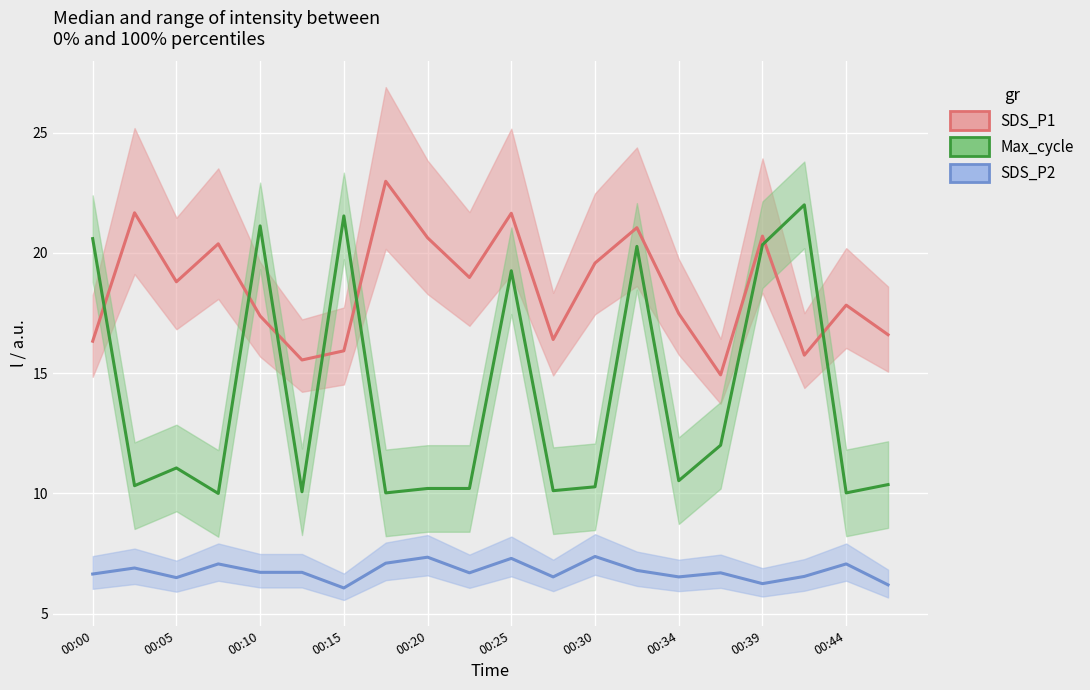

Is the value of SDS_P1 at 00:10 greater than the value of SDS_P2 at 00:05?

Yes